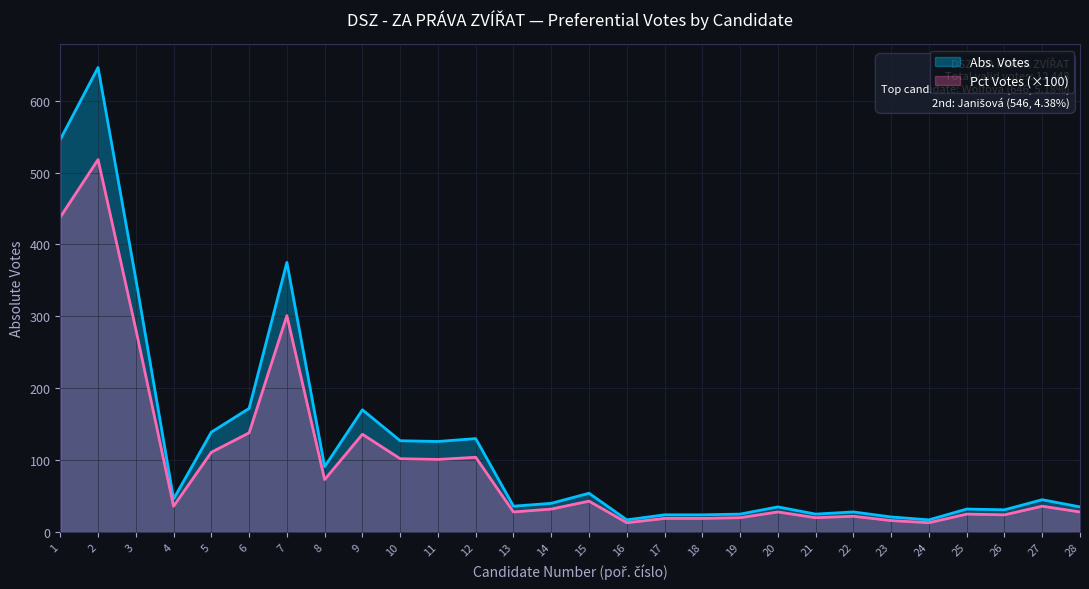

The value of Abs. Votes at 7 is 155.7. True or false?

False